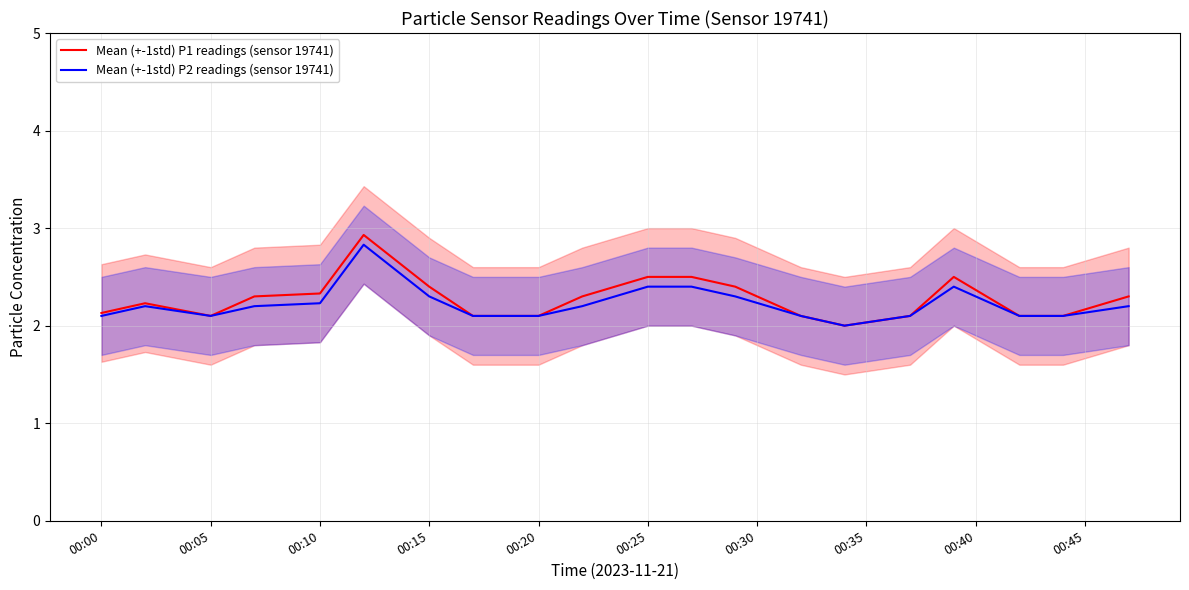

Is it true that Mean (+-1std) P2 readings (sensor 19741) equals 2.1 at 00:20?

True